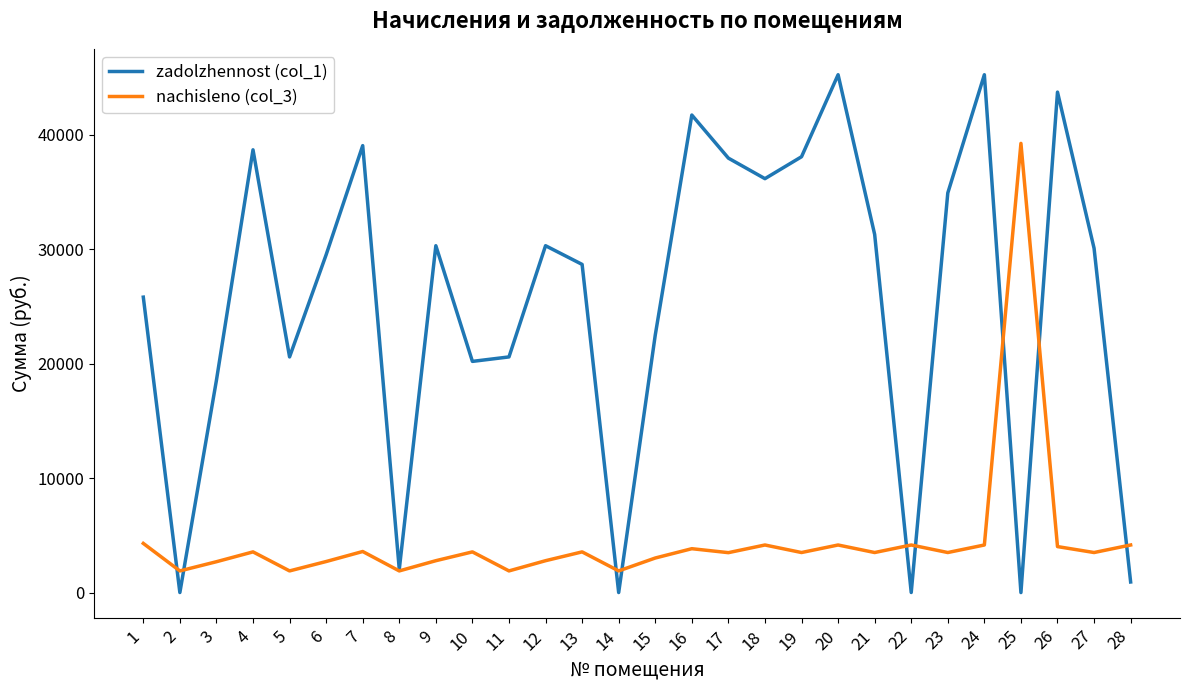

Which series has the largest range (max minus min)?

zadolzhennost (col_1)